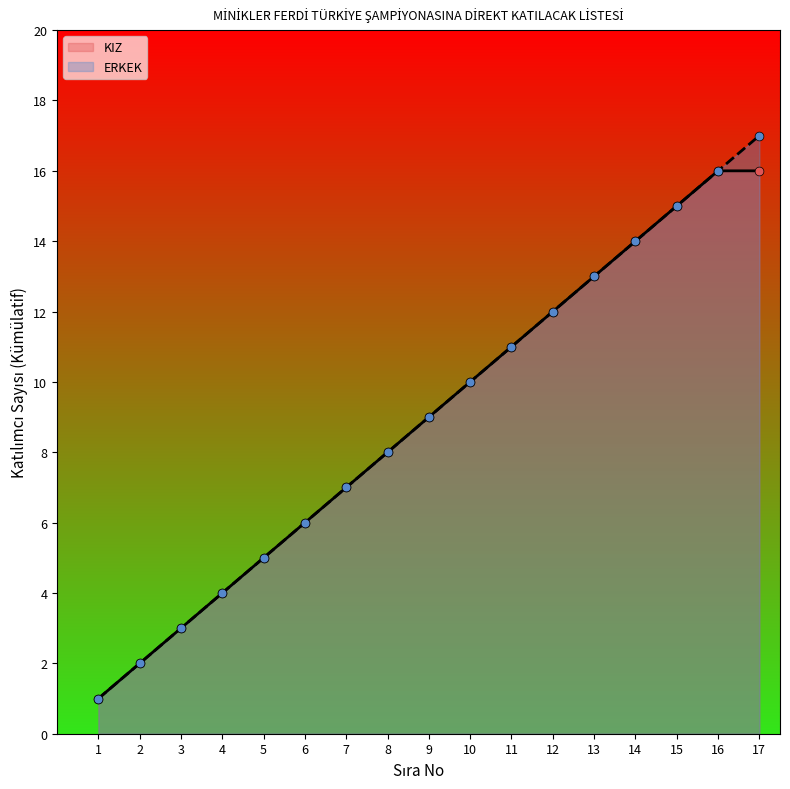

Which has a higher value, 17 or 5?

17